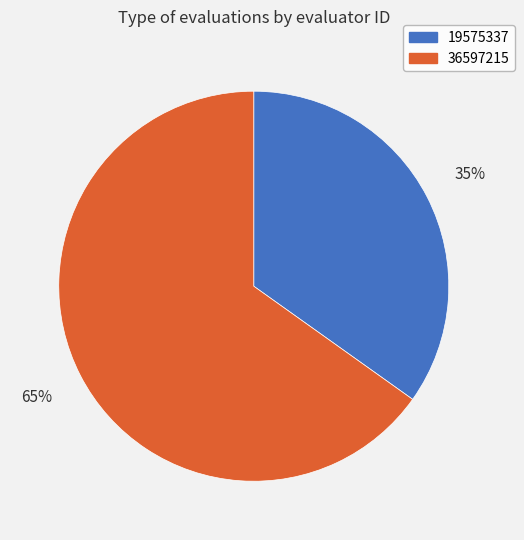

How many segments does this pie chart have?

2